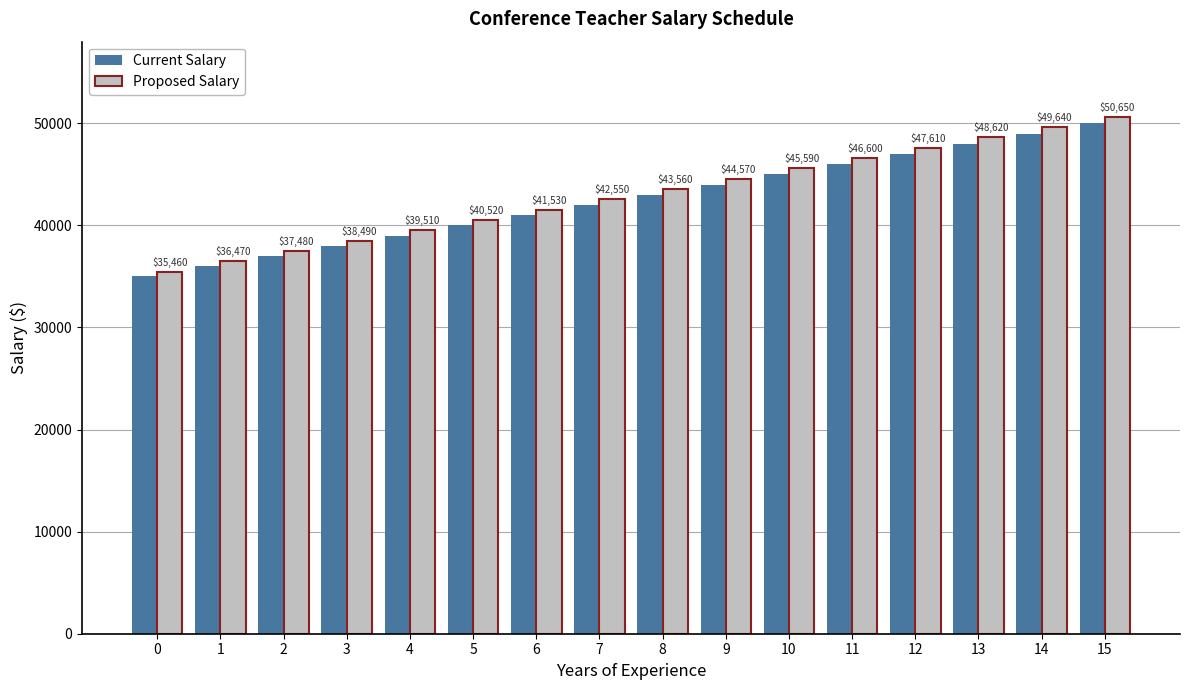

List the labels in order of Current Salary value, largest first.

15, 14, 13, 12, 11, 10, 9, 8, 7, 6, 5, 4, 3, 2, 1, 0